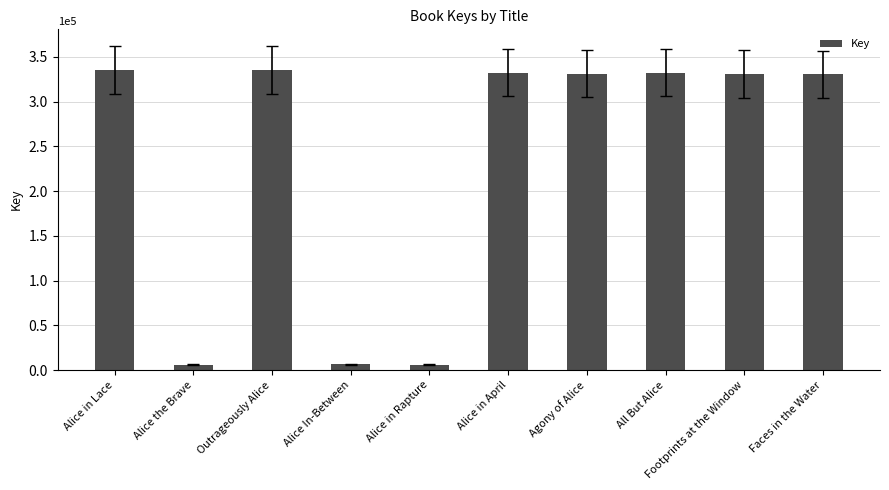

How many bars are there in total?

10